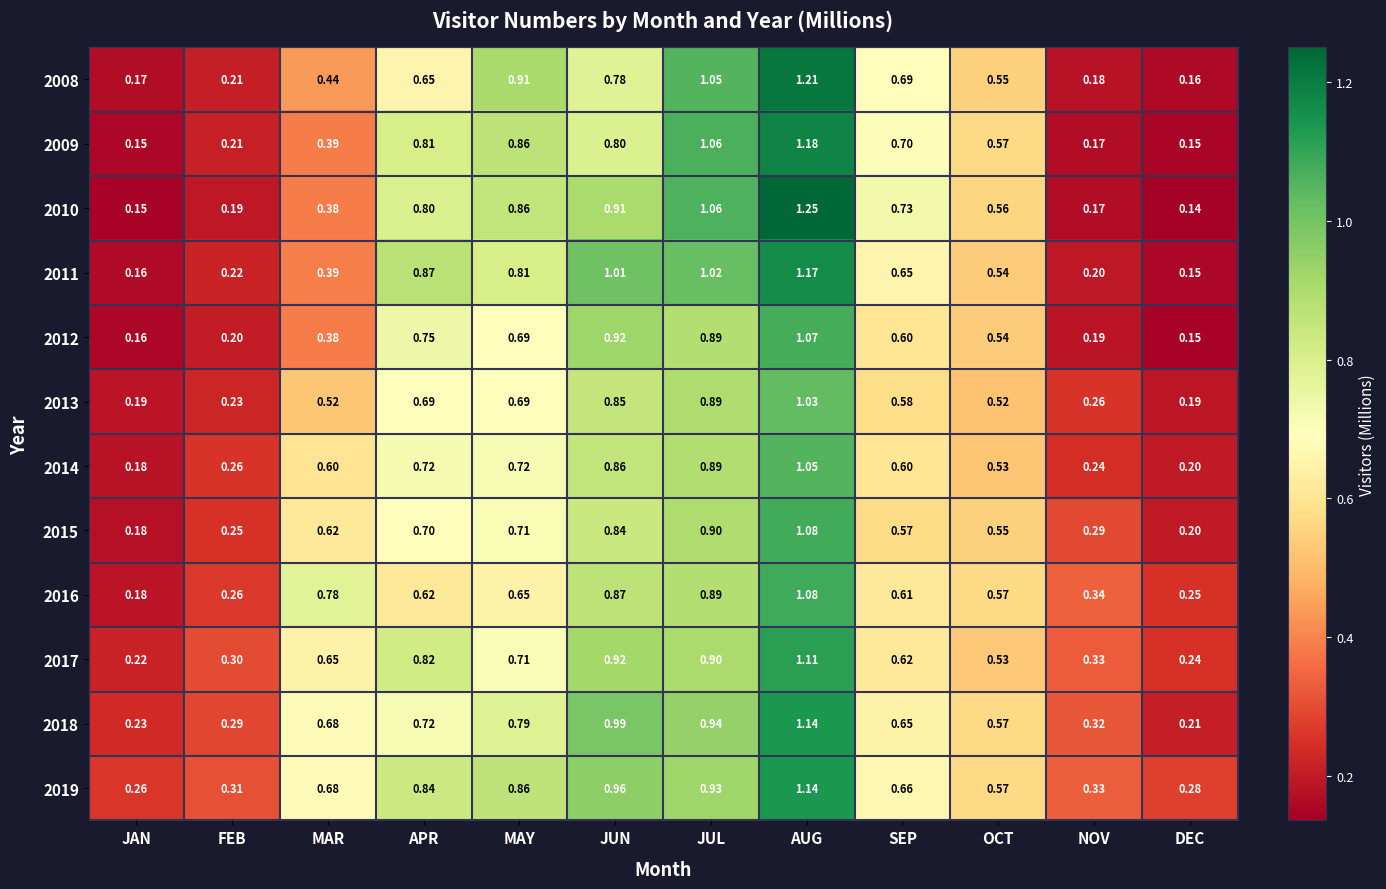

List the labels in order of 2019 value, smallest first.

JAN, DEC, FEB, NOV, OCT, SEP, MAR, APR, MAY, JUL, JUN, AUG